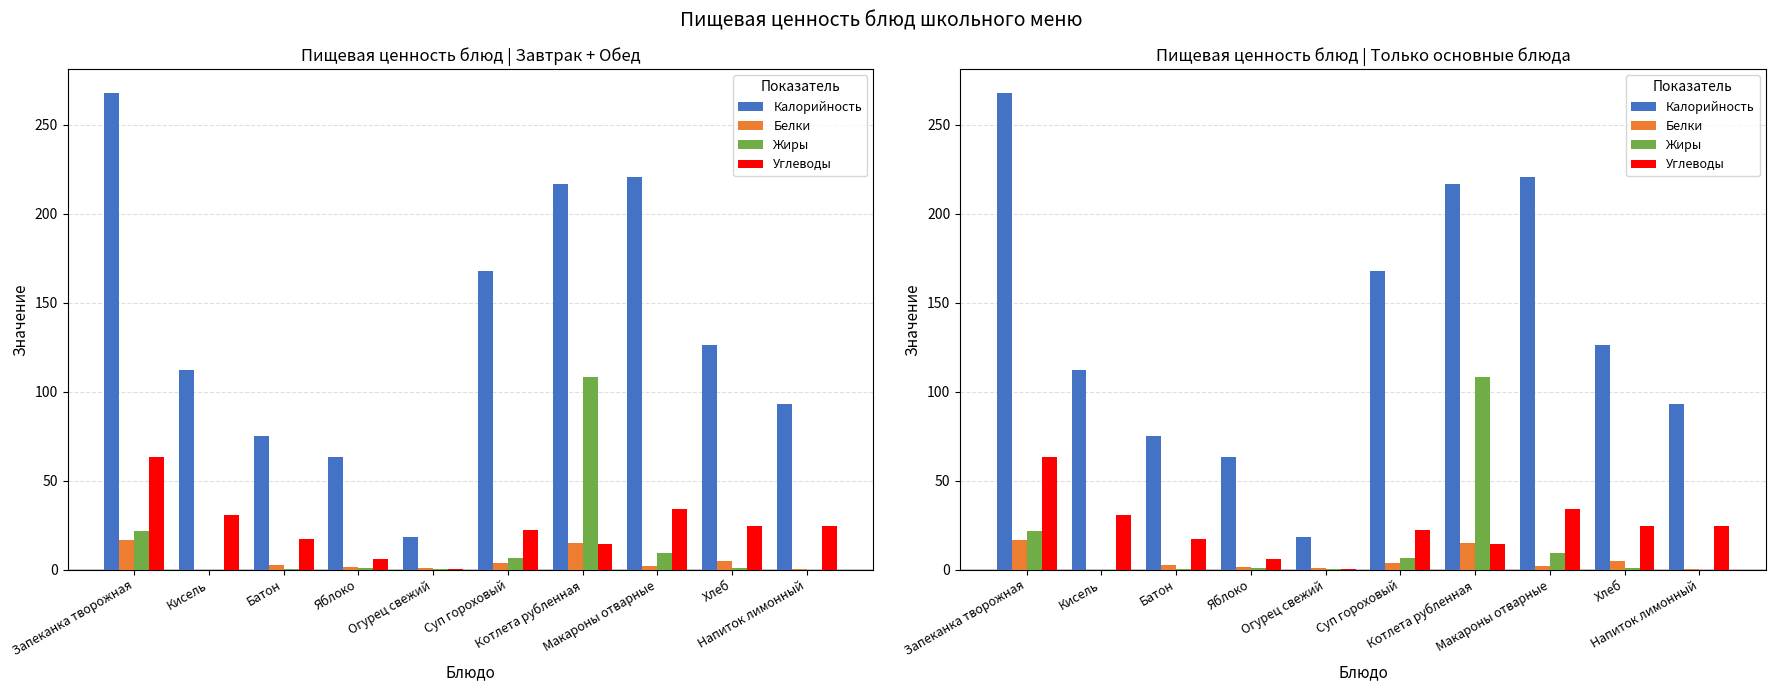

What is the lowest value of the Калорийность series?

18.4